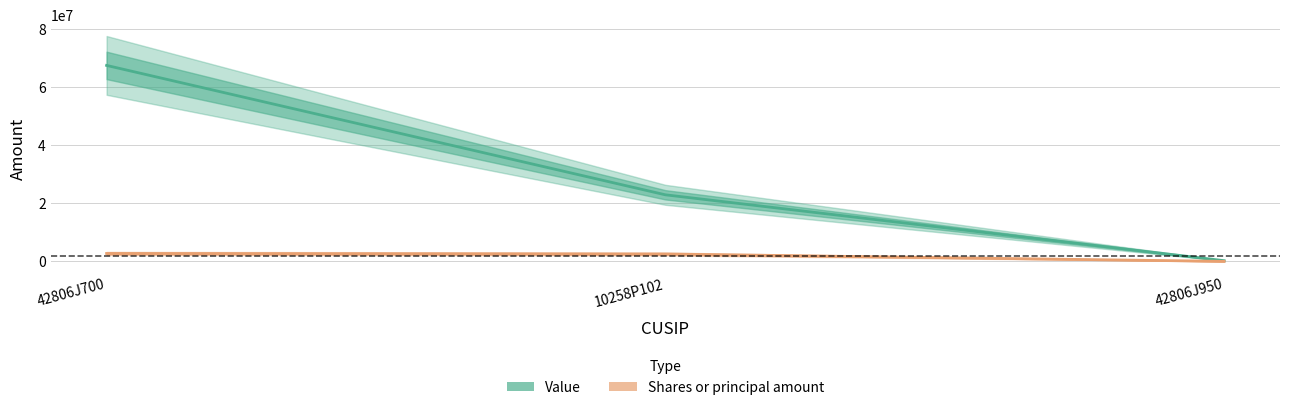

Which series has the largest range (max minus min)?

Value